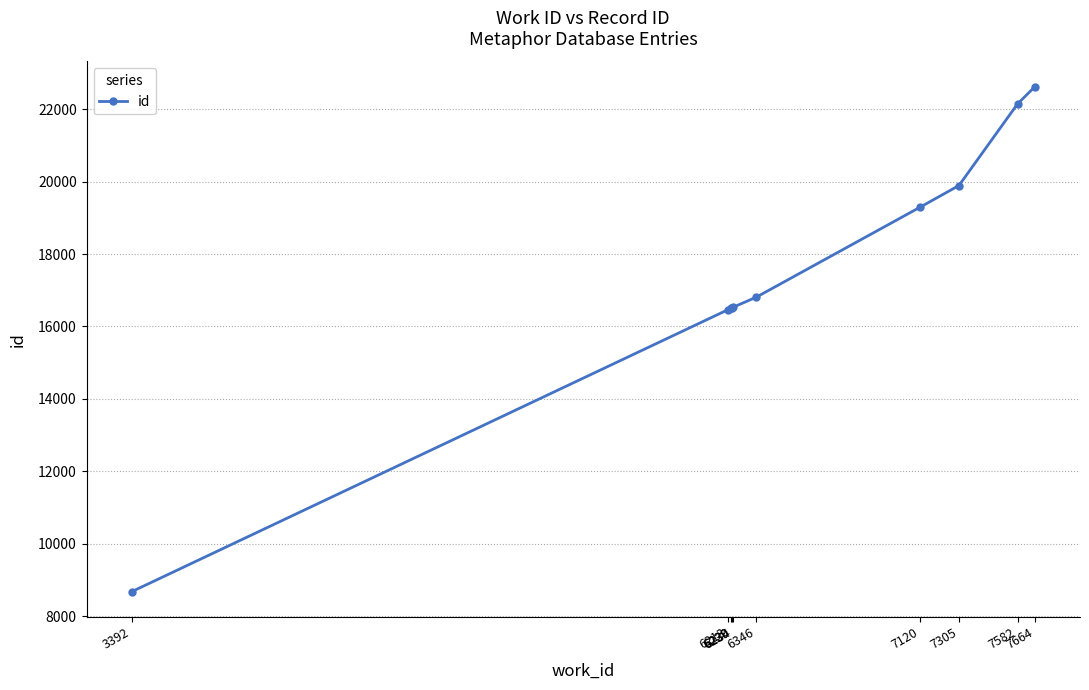

True or false: there are more than 2 points higher than both neighbors.

False